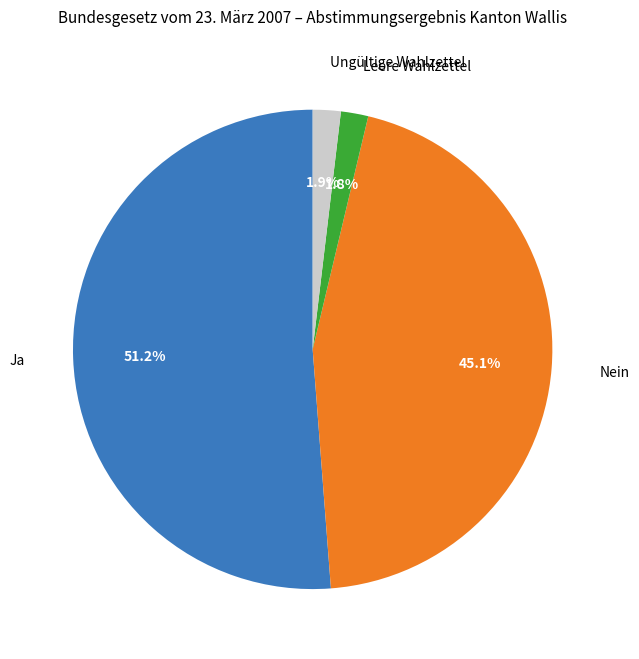

Count the number of slices in the pie.

4